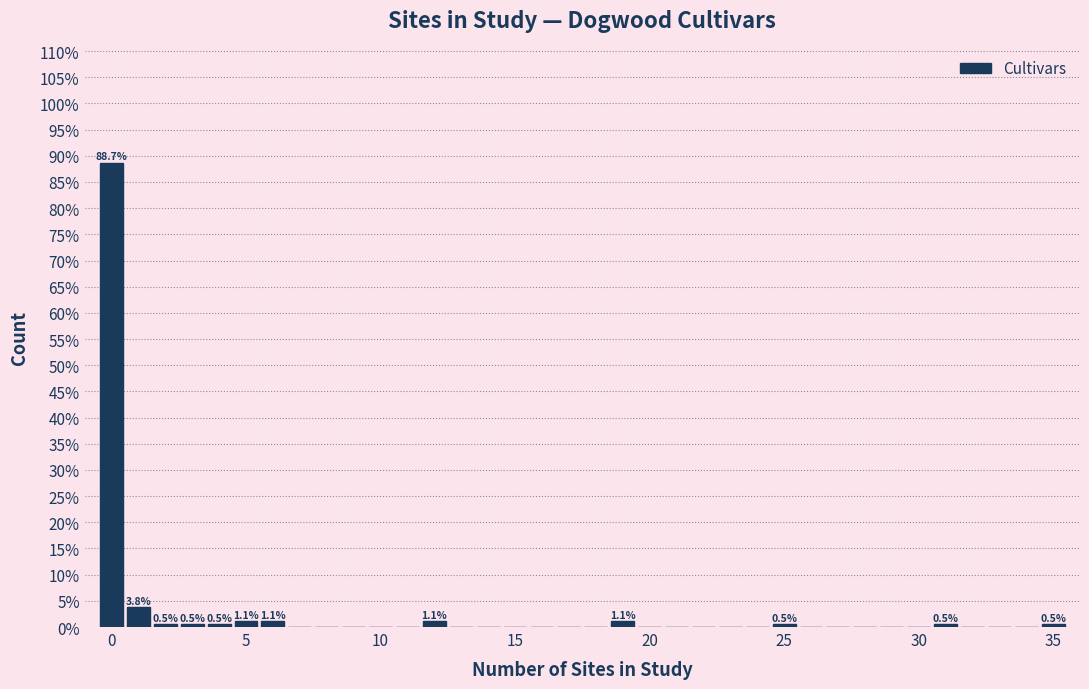

Around what value on the x-axis is the tallest bar? Give the approximate position of its centre, as read against the axis.

0.0